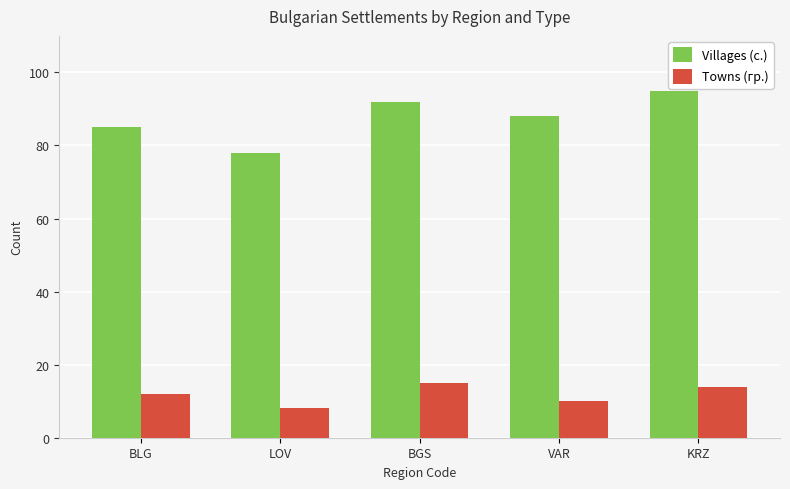

What is the difference between the maximum and minimum values in the Villages (с.) series?

17